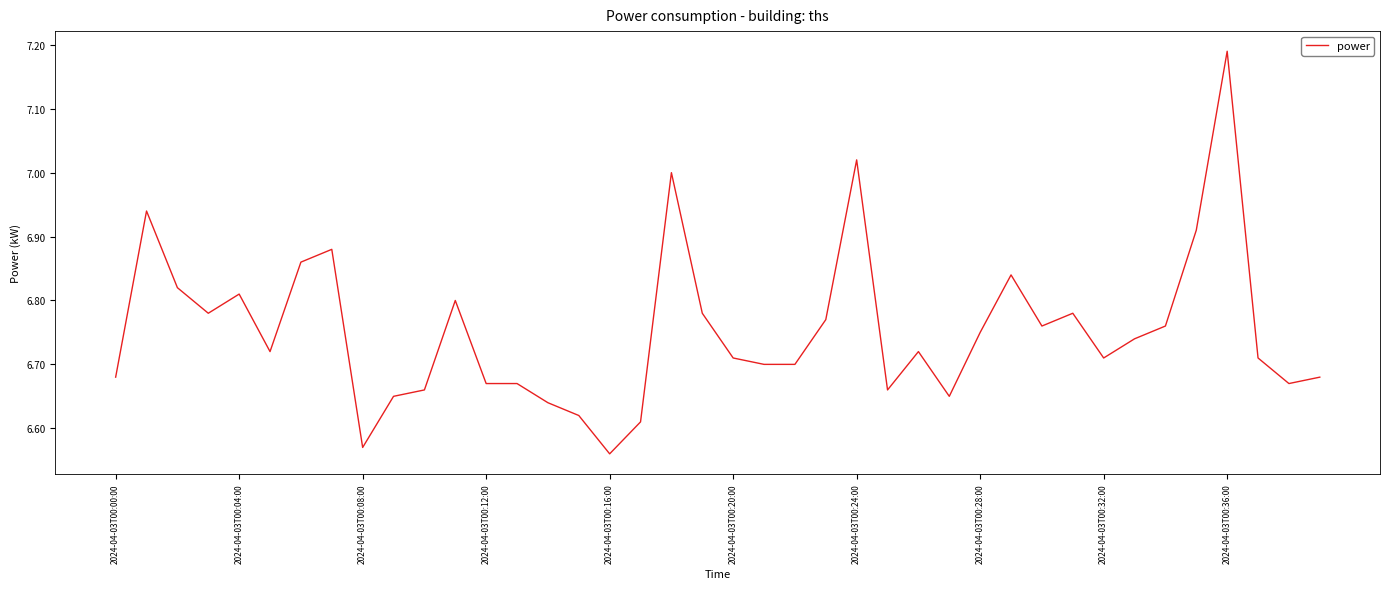

What is the difference between the maximum and minimum values?

0.6